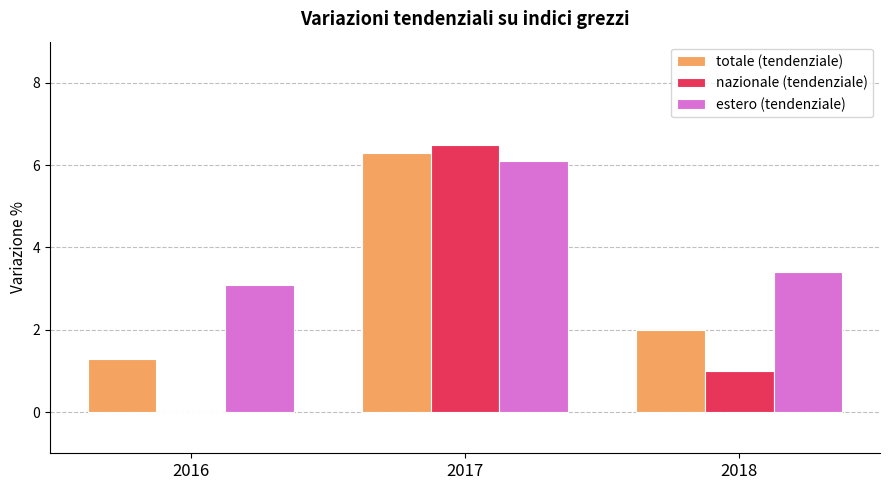

Reading right to left, transcribe all the data shown in this chart.

totale (tendenziale): 2.0	6.3	1.3
nazionale (tendenziale): 1.0	6.5	0.0
estero (tendenziale): 3.4	6.1	3.1